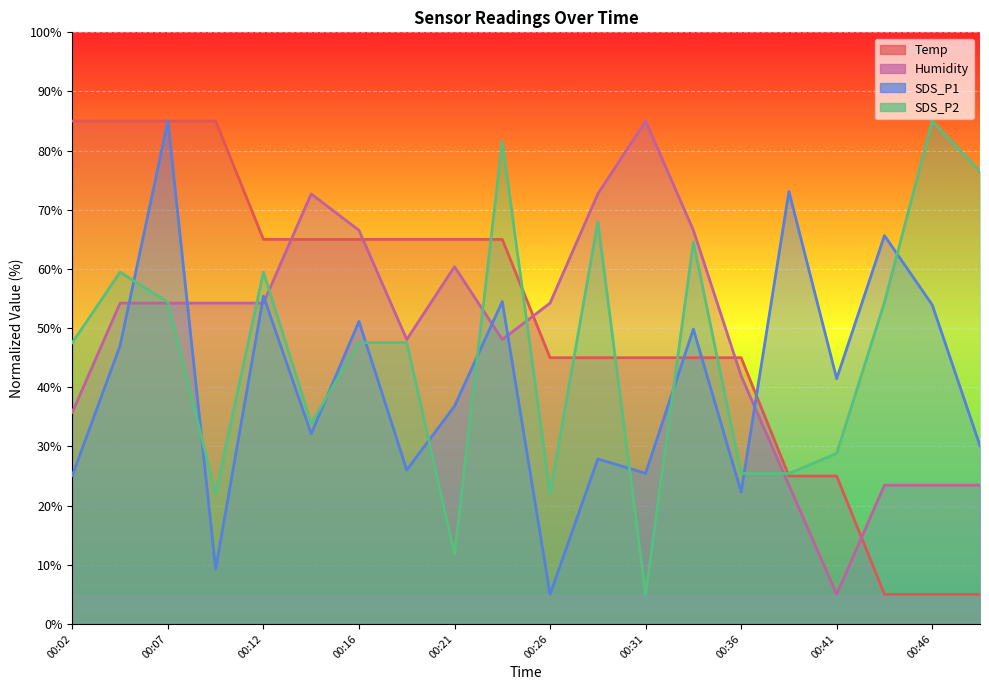

Rank the series by their maximum value, from highest to lowest.

Temp, Humidity, SDS_P1, SDS_P2